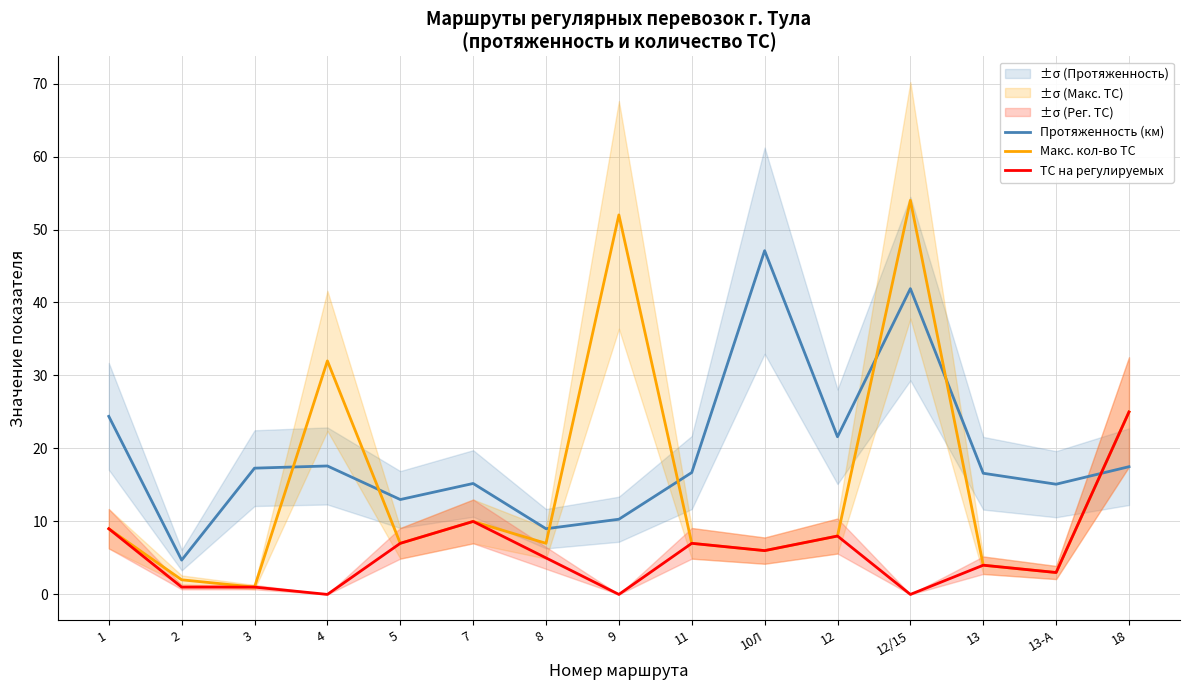

At how many categories does at least one series exceed 19?

7